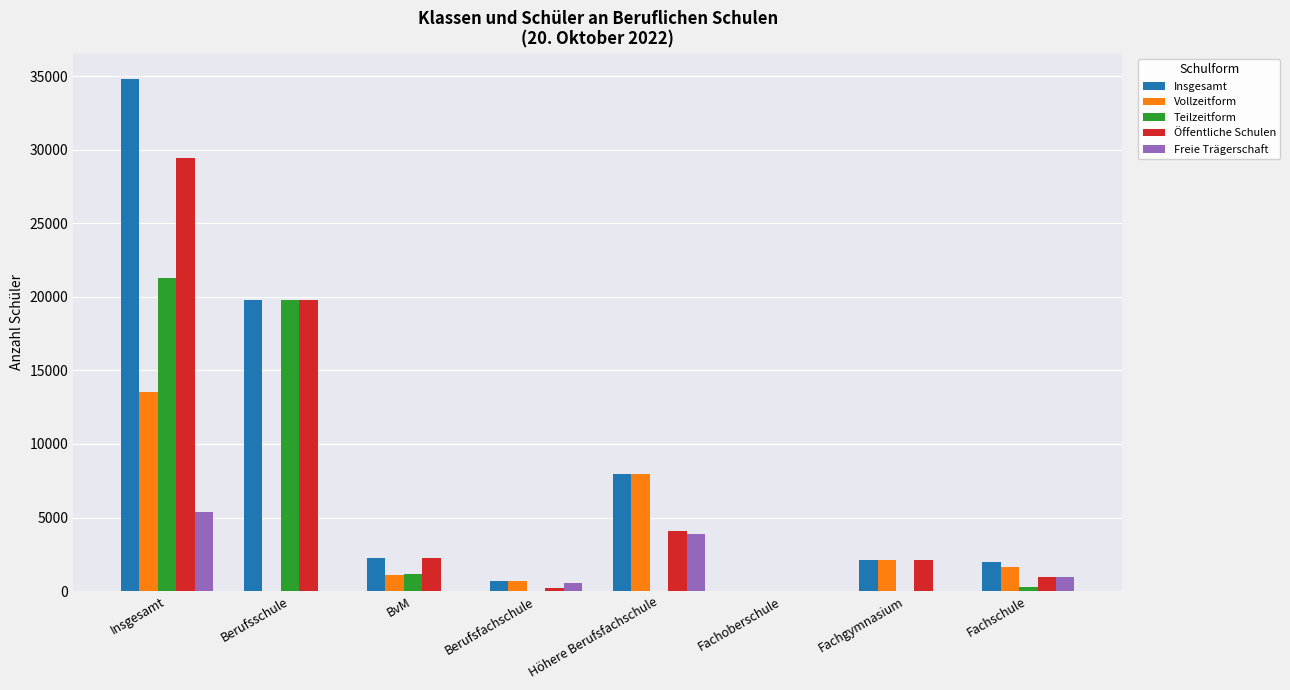

The Teilzeitform series shows 19789 at Berufsschule. True or false?

True